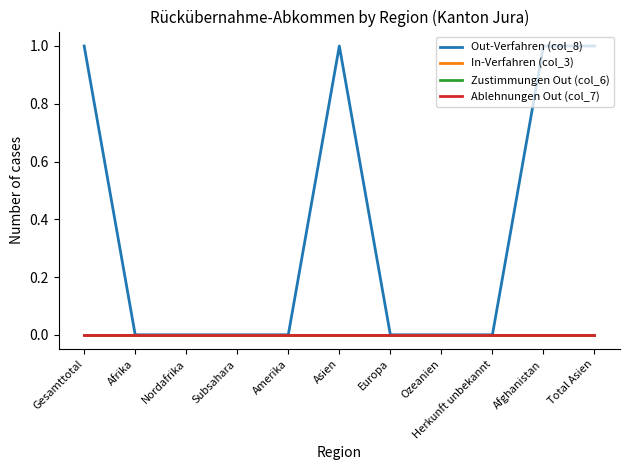

Reading left to right, extract all data points from this chart.

Out-Verfahren (col_8): Gesamttotal=1	Afrika=0	Nordafrika=0	Subsahara=0	Amerika=0	Asien=1	Europa=0	Ozeanien=0	Herkunft unbekannt=0	Afghanistan=1	Total Asien=1
In-Verfahren (col_3): Gesamttotal=0	Afrika=0	Nordafrika=0	Subsahara=0	Amerika=0	Asien=0	Europa=0	Ozeanien=0	Herkunft unbekannt=0	Afghanistan=0	Total Asien=0
Zustimmungen Out (col_6): Gesamttotal=0	Afrika=0	Nordafrika=0	Subsahara=0	Amerika=0	Asien=0	Europa=0	Ozeanien=0	Herkunft unbekannt=0	Afghanistan=0	Total Asien=0
Ablehnungen Out (col_7): Gesamttotal=0	Afrika=0	Nordafrika=0	Subsahara=0	Amerika=0	Asien=0	Europa=0	Ozeanien=0	Herkunft unbekannt=0	Afghanistan=0	Total Asien=0